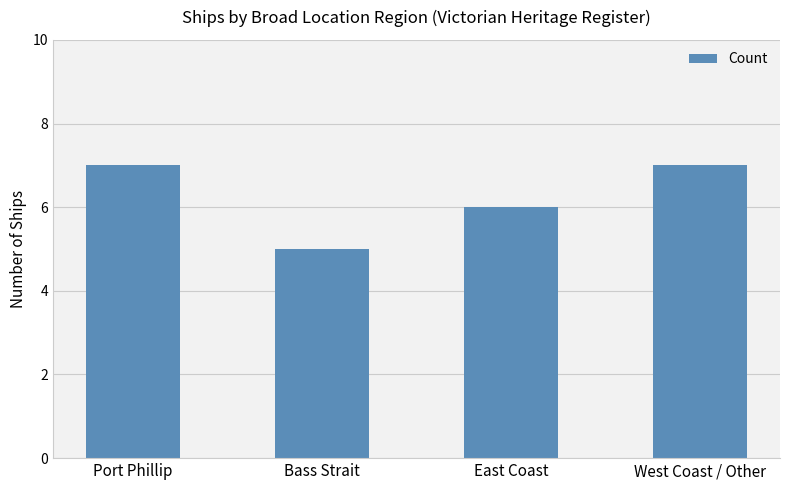

What is the change in value from Bass Strait to East Coast?

+1